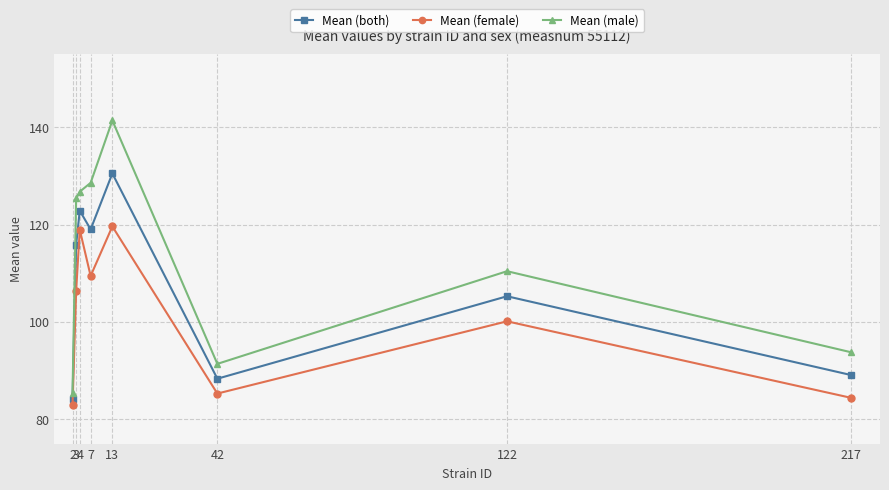

True or false: Mean (female) and Mean (both) intersect in this chart.

False